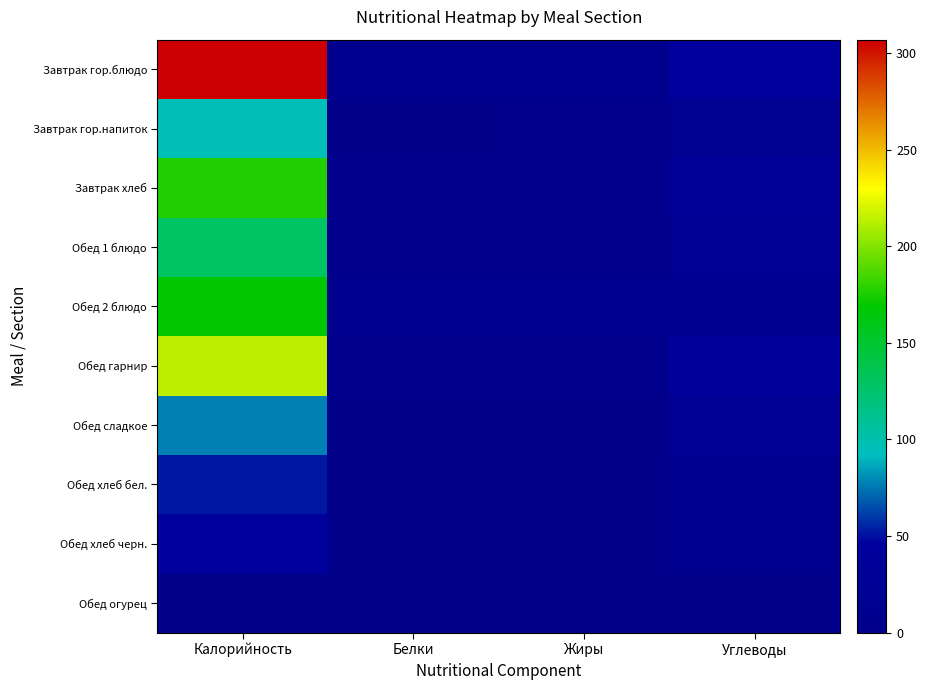

Which series changed the most between Белки and Углеводы?

Обед гарнир